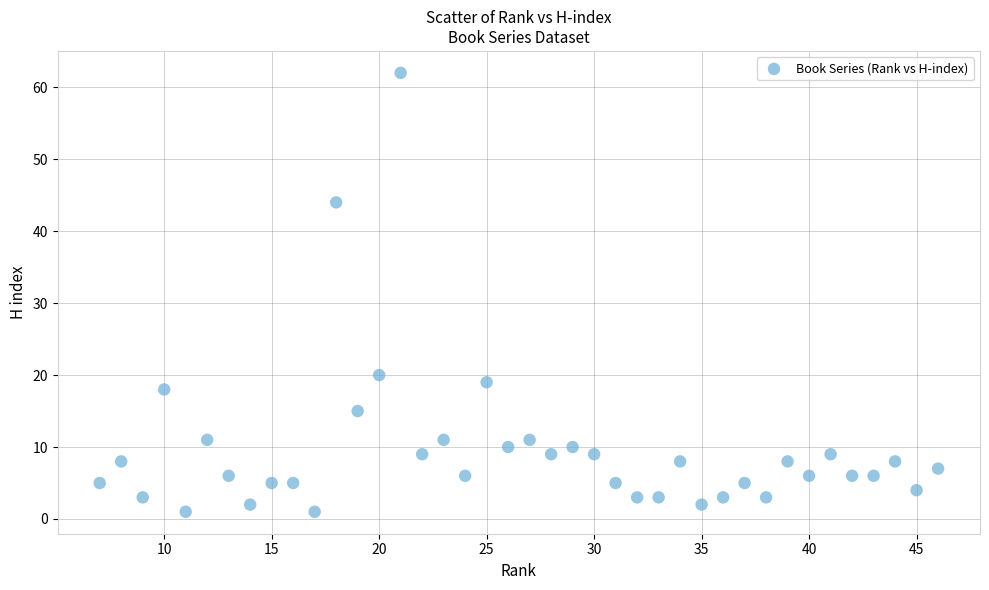

What is the range of X values (max minus min)?

39